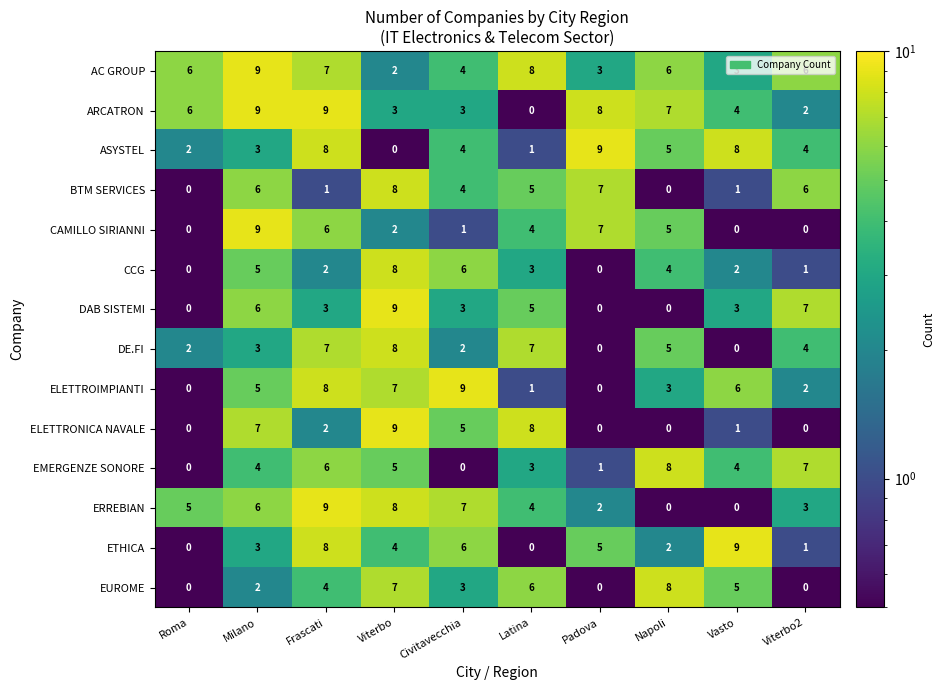

At how many categories does at least one series exceed 1?

10